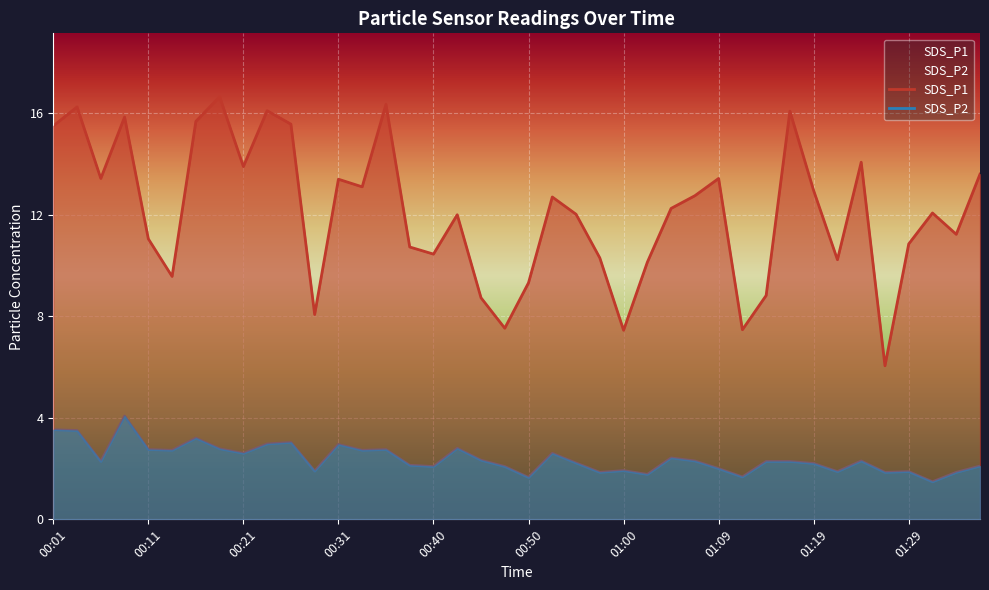

True or false: SDS_P2 has a value of 1.7 at 29.

True